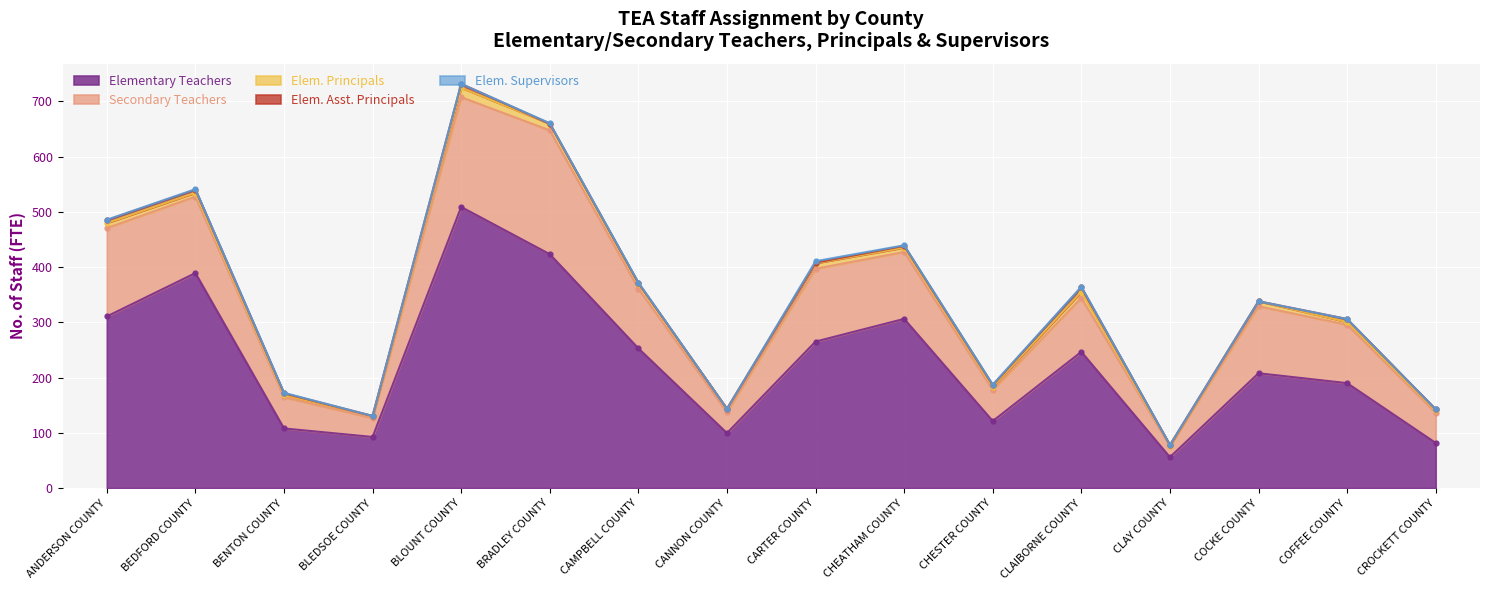

What is the label of the 3rd point from the right?

COCKE COUNTY